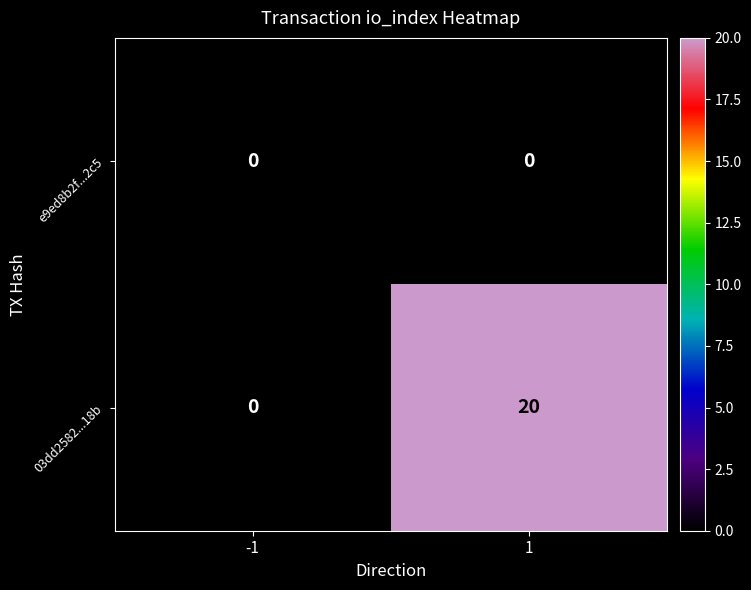

The 03dd2582...18b series shows 10 at -1. True or false?

False